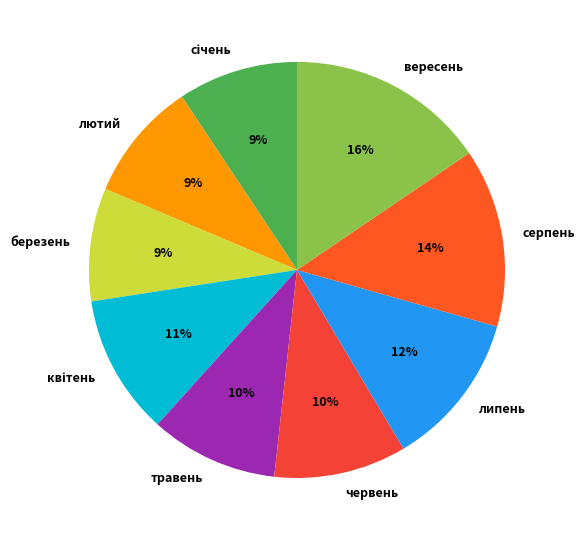

Combined, do серпень and березень account for over 50%?

No